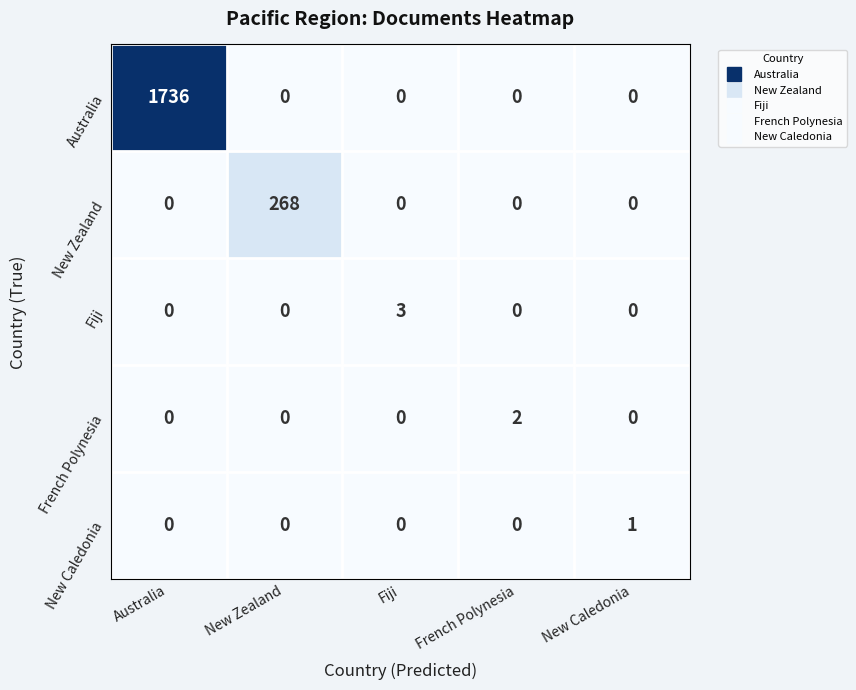

Reading left to right, extract all data points from this chart.

Australia: 1736	0	0	0	0
New Zealand: 0	268	0	0	0
Fiji: 0	0	3	0	0
French Polynesia: 0	0	0	2	0
New Caledonia: 0	0	0	0	1